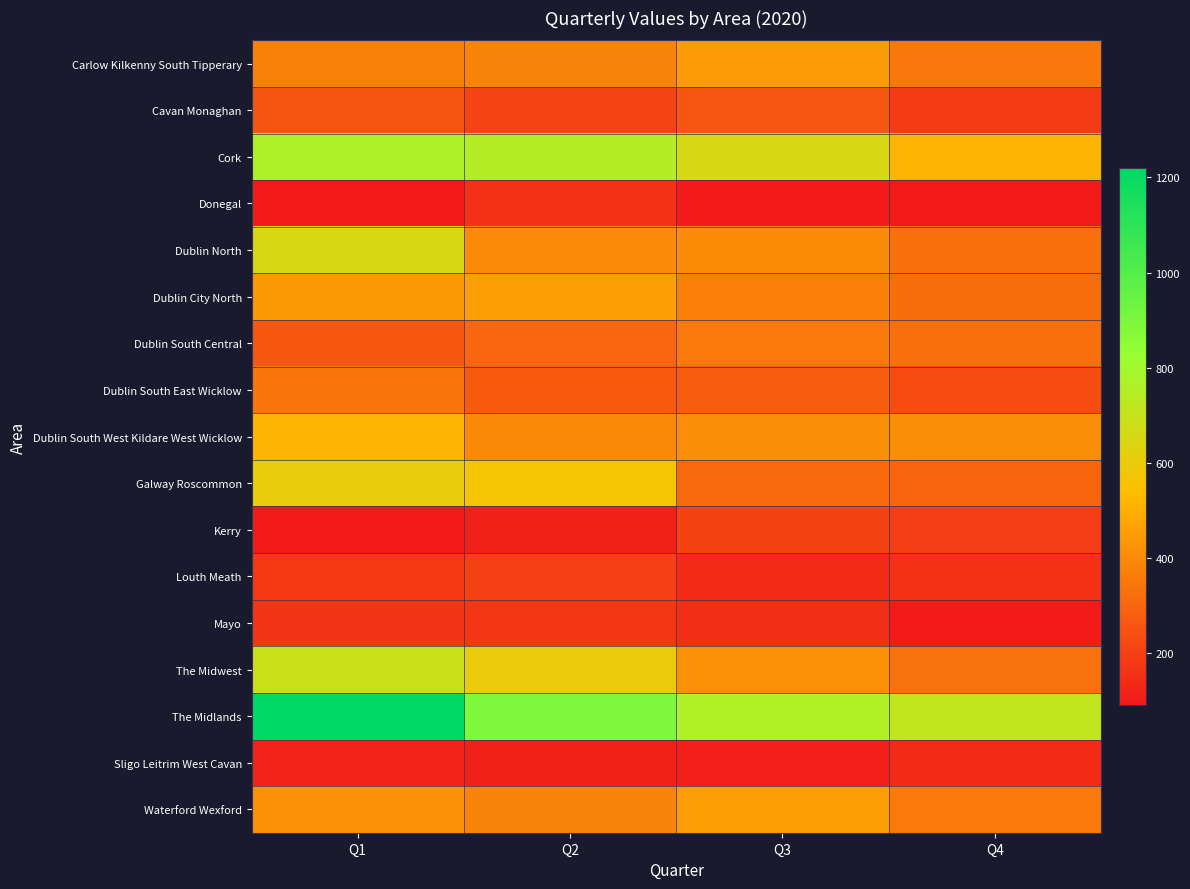

Reading left to right, extract all data points from this chart.

Carlow Kilkenny South Tipperary: Q1=376	Q2=386	Q3=445	Q4=351
Cavan Monaghan: Q1=257	Q2=208	Q3=263	Q4=187
Cork: Q1=767	Q2=747	Q3=647	Q4=517
Donegal: Q1=98	Q2=159	Q3=97	Q4=92
Dublin North: Q1=648	Q2=404	Q3=408	Q4=329
Dublin City North: Q1=444	Q2=454	Q3=371	Q4=324
Dublin South Central: Q1=268	Q2=306	Q3=355	Q4=326
Dublin South East Wicklow: Q1=342	Q2=269	Q3=273	Q4=230
Dublin South West Kildare West Wicklow: Q1=517	Q2=398	Q3=412	Q4=409
Galway Roscommon: Q1=607	Q2=565	Q3=312	Q4=302
Kerry: Q1=94	Q2=116	Q3=206	Q4=191
Louth Meath: Q1=178	Q2=201	Q3=142	Q4=159
Mayo: Q1=169	Q2=174	Q3=152	Q4=100
The Midwest: Q1=683	Q2=599	Q3=414	Q4=330
The Midlands: Q1=1219	Q2=896	Q3=760	Q4=712
Sligo Leitrim West Cavan: Q1=127	Q2=118	Q3=111	Q4=141
Waterford Wexford: Q1=418	Q2=385	Q3=449	Q4=356